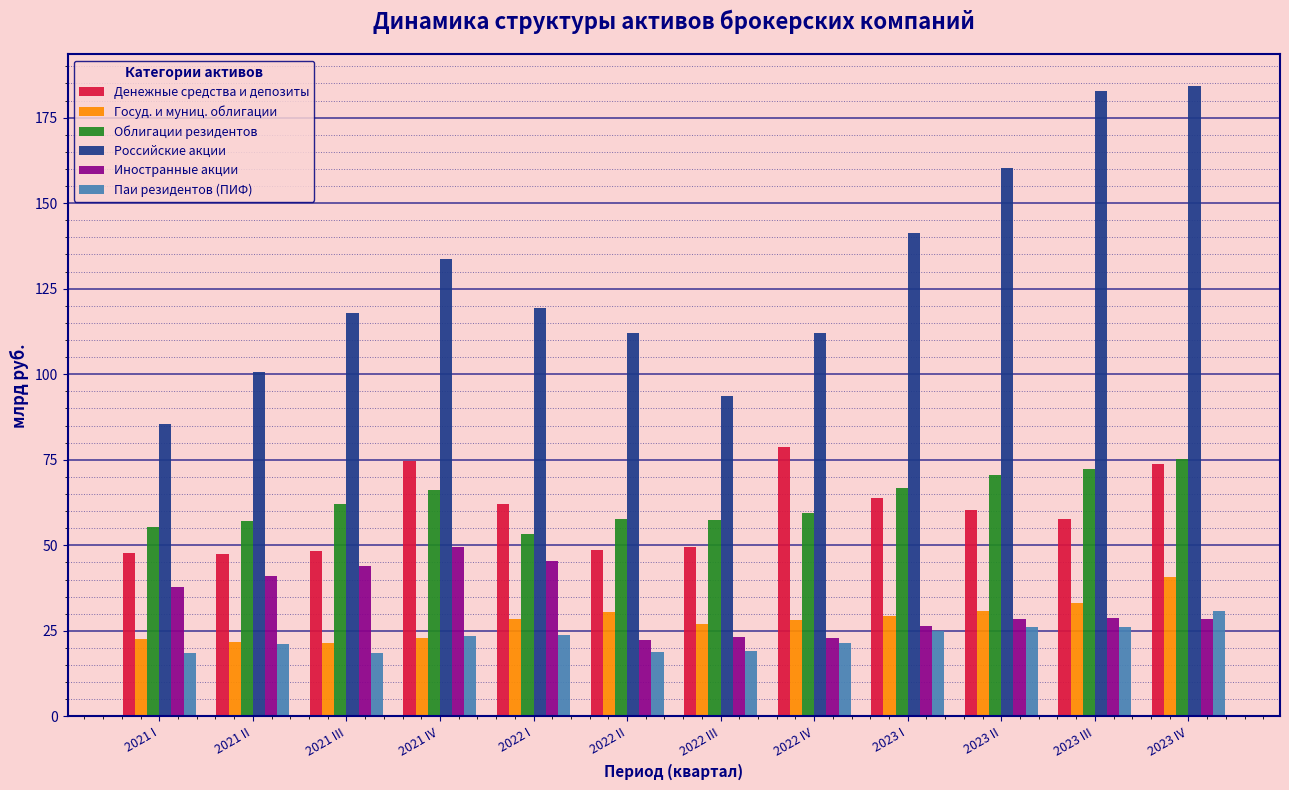

What is the greatest value displayed?

184.3